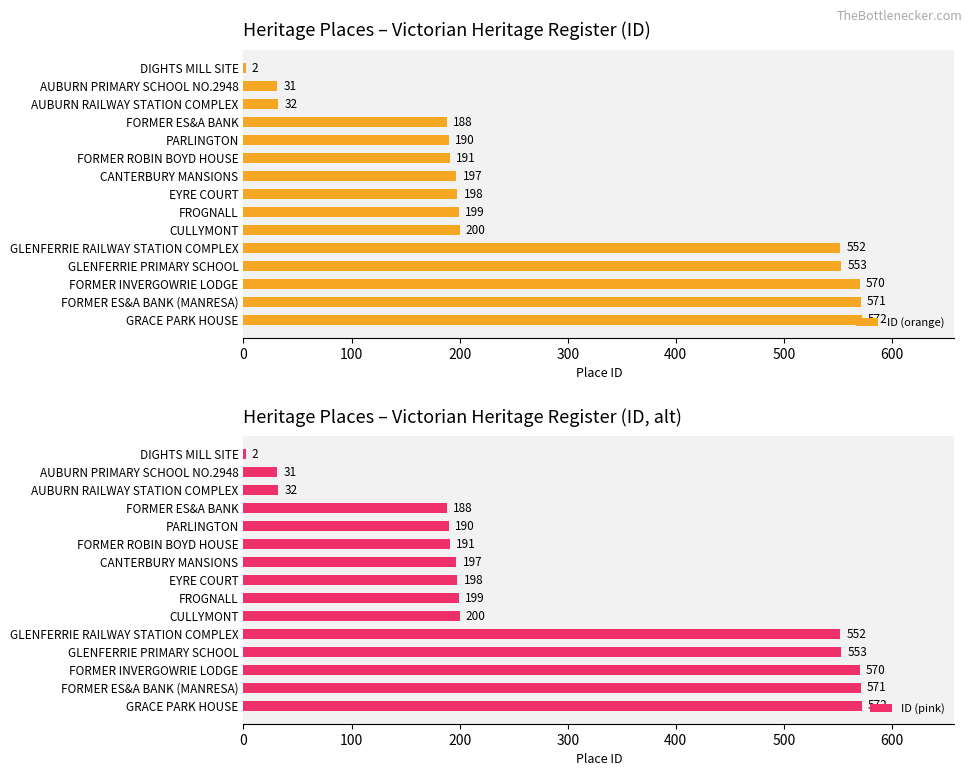

True or false: ID (pink) has a value of 31 at AUBURN PRIMARY SCHOOL NO.2948.

True